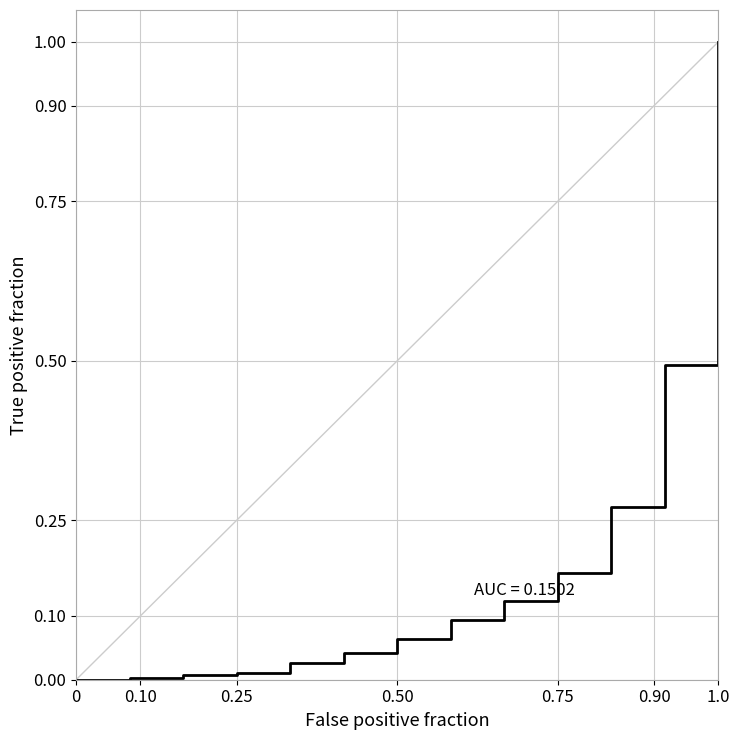

How many series are shown in this chart?

1